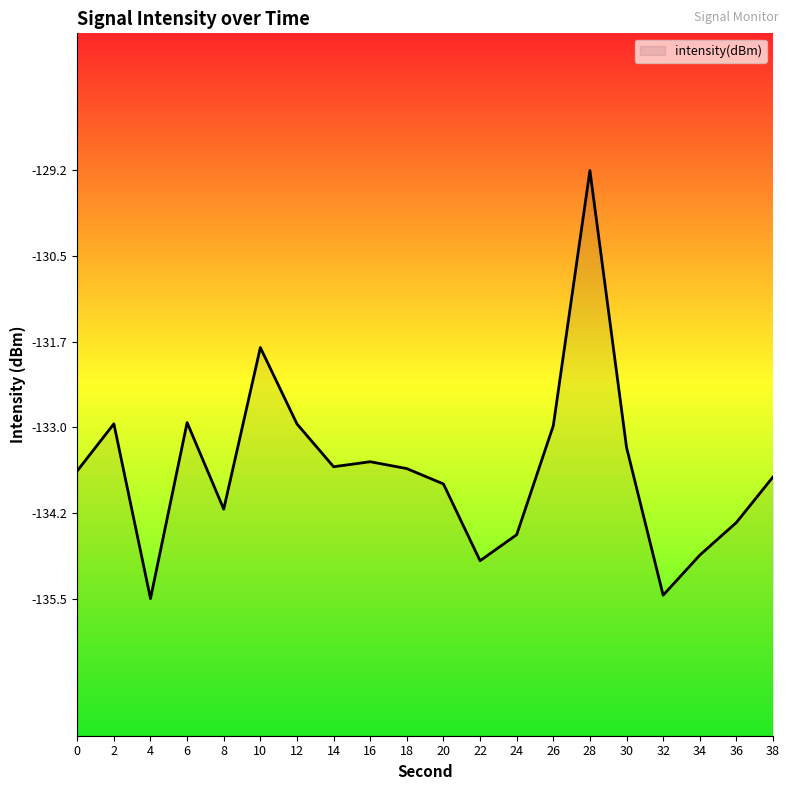

What is the greatest value displayed?

-129.2